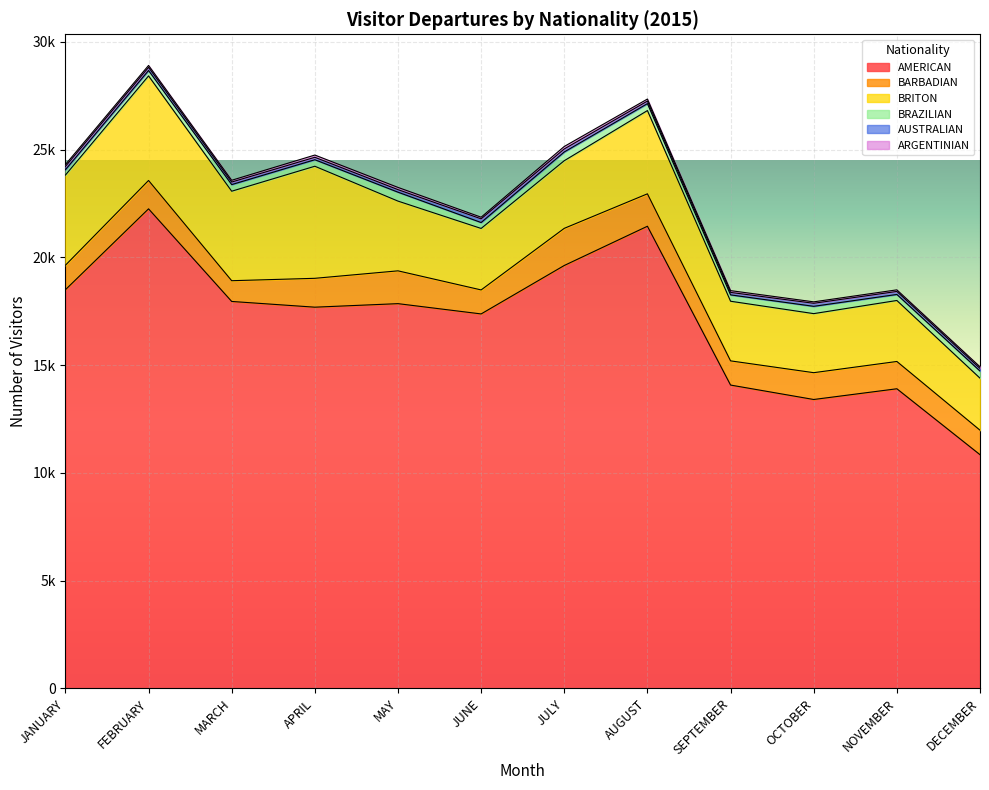

True or false: BARBADIAN and BRAZILIAN cross at least once.

False